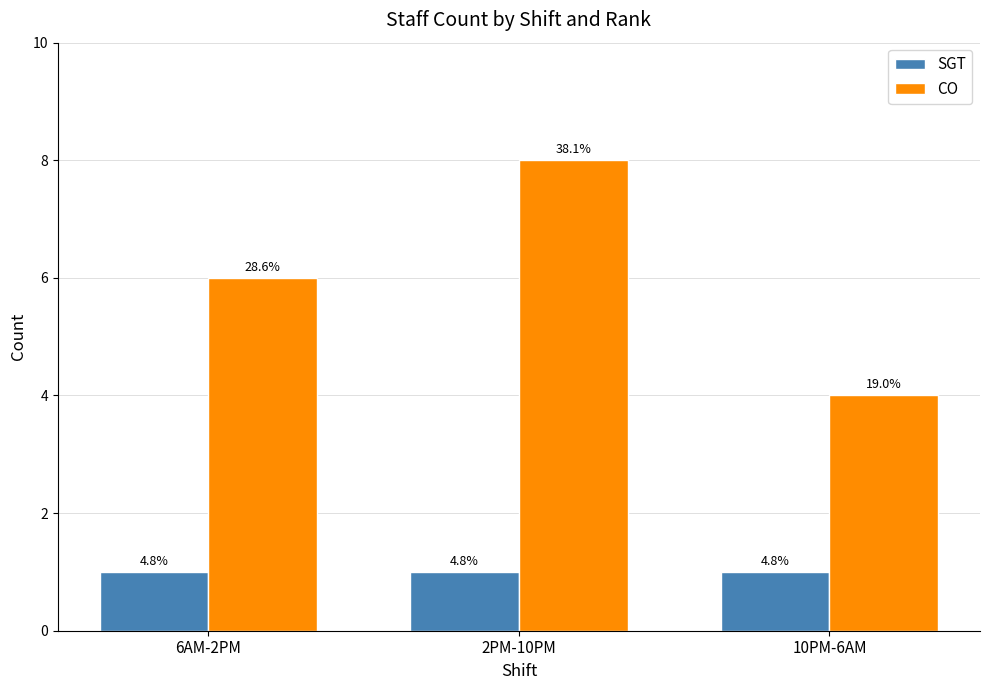

What is the approximate value of SGT at 6AM-2PM?

1